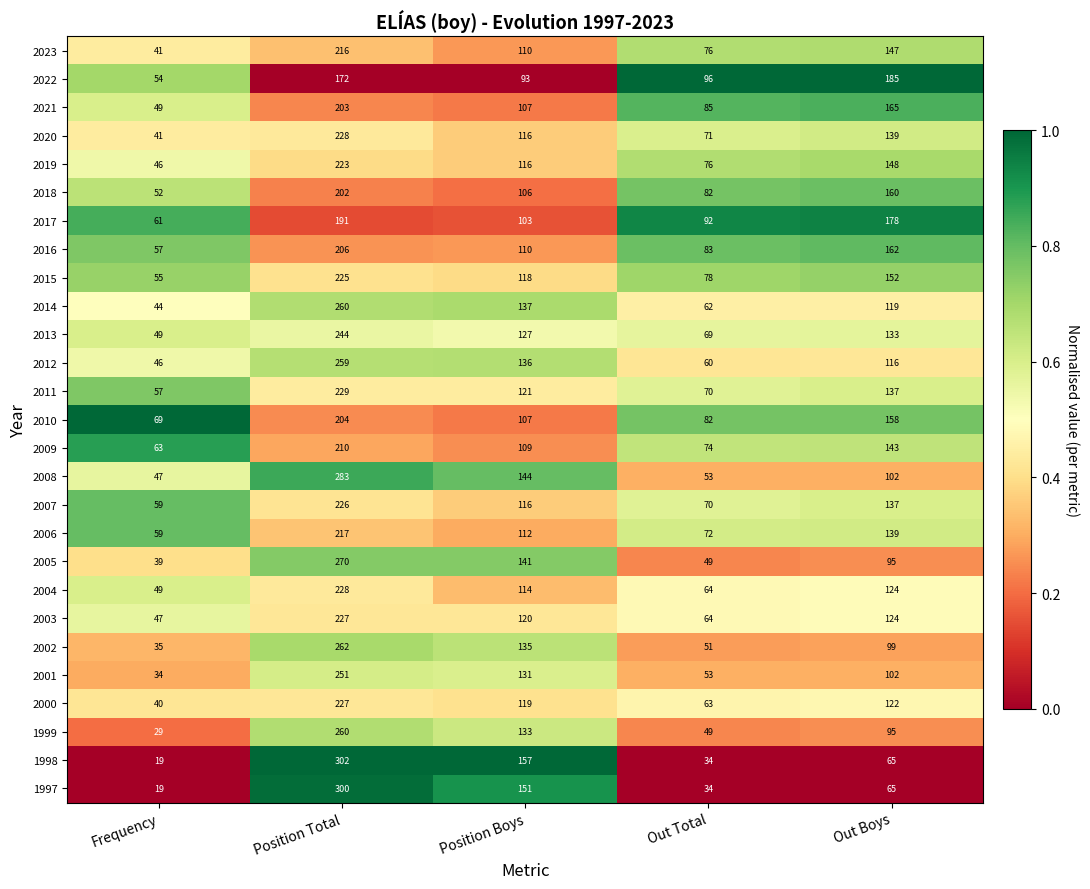

Count the number of data series in this chart.

27